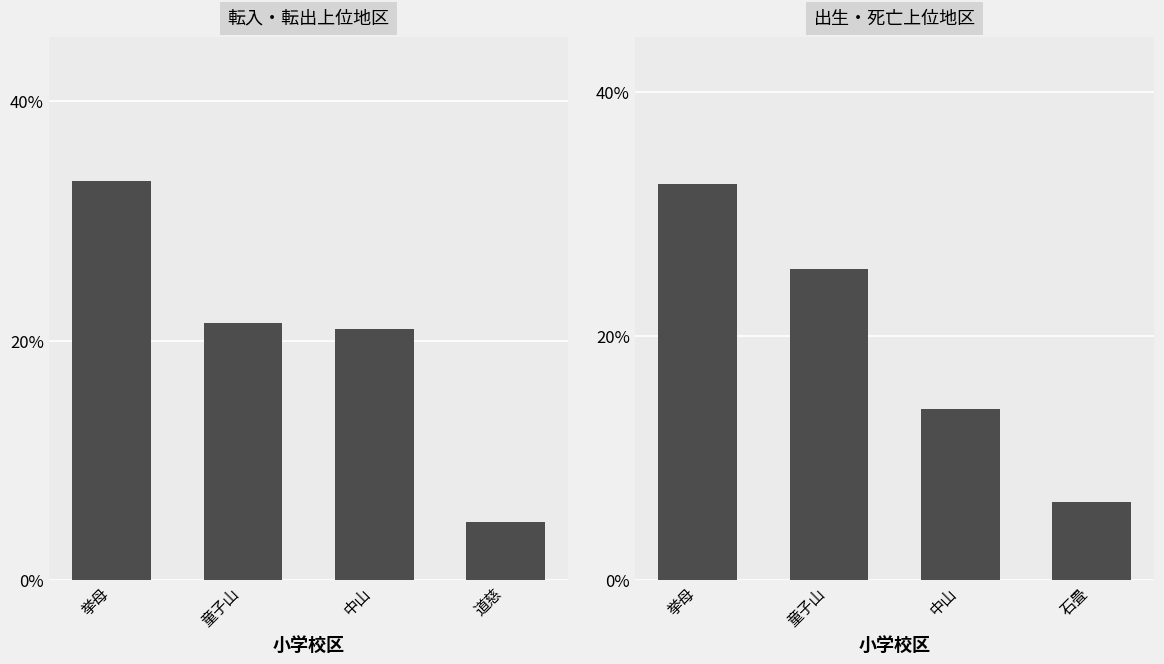

What is the label of the 3rd bar from the right?

童子山